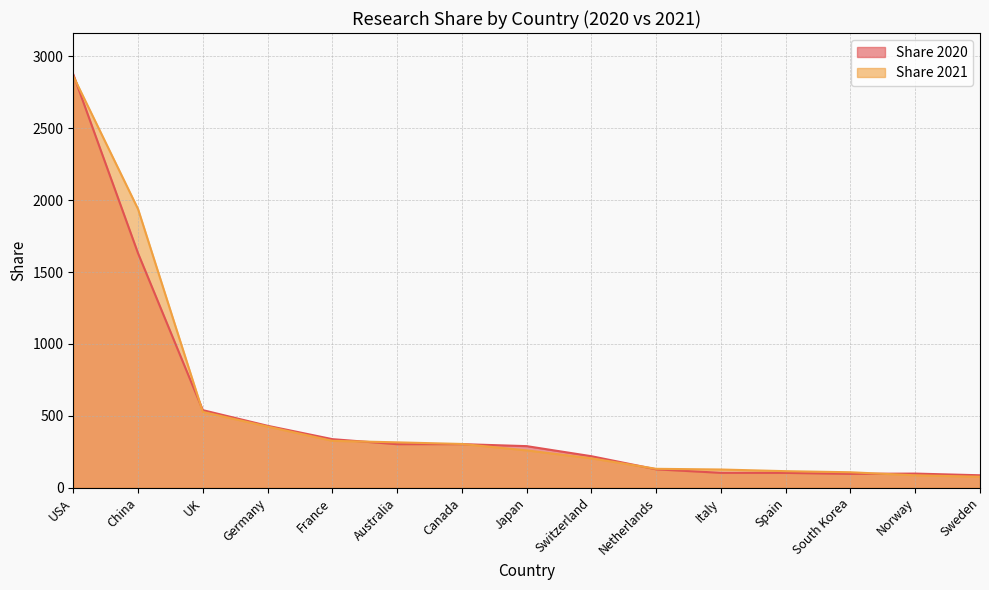

Is it true that Share 2021 equals 3383.9 at China?

False